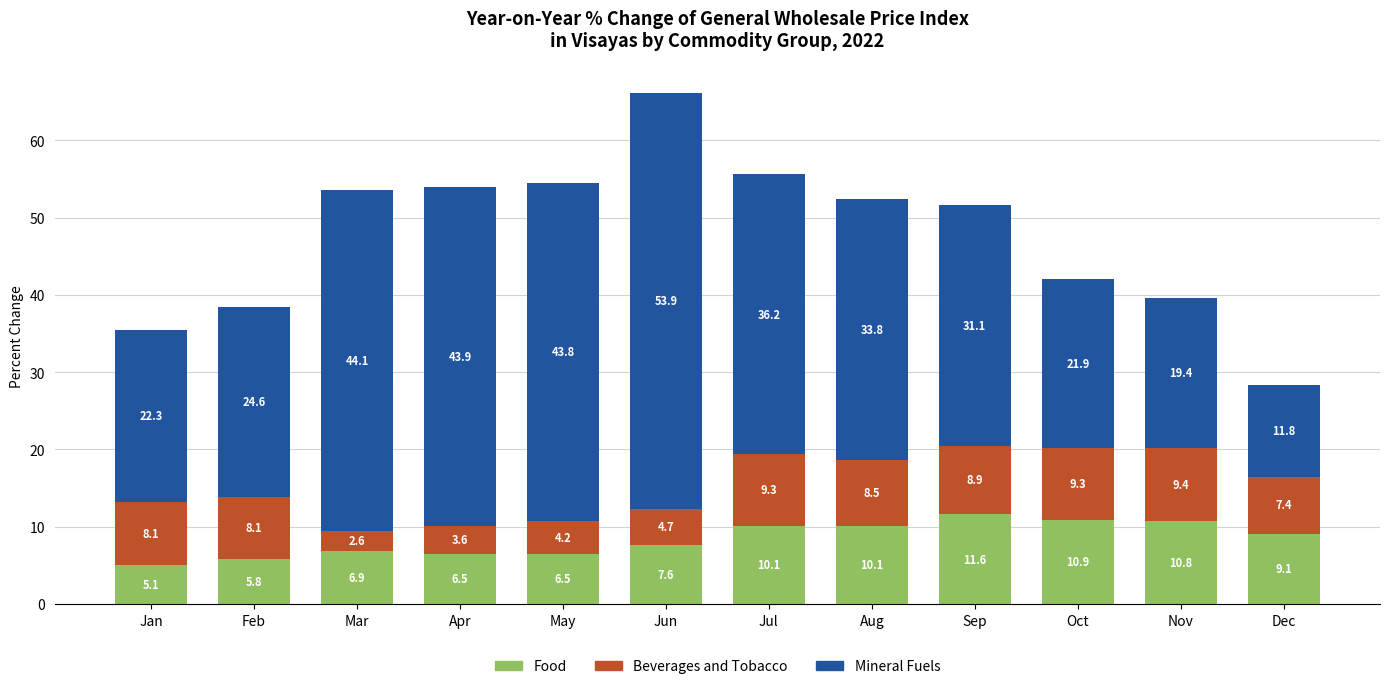

Is it true that Food equals 10.5 at Jun?

False